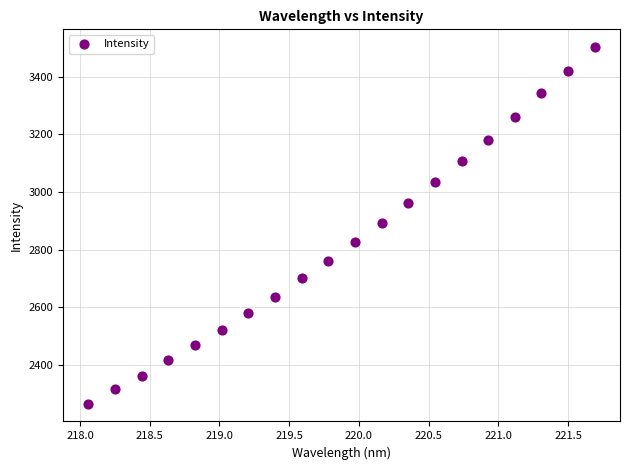

What is the range of X values (max minus min)?

3.6